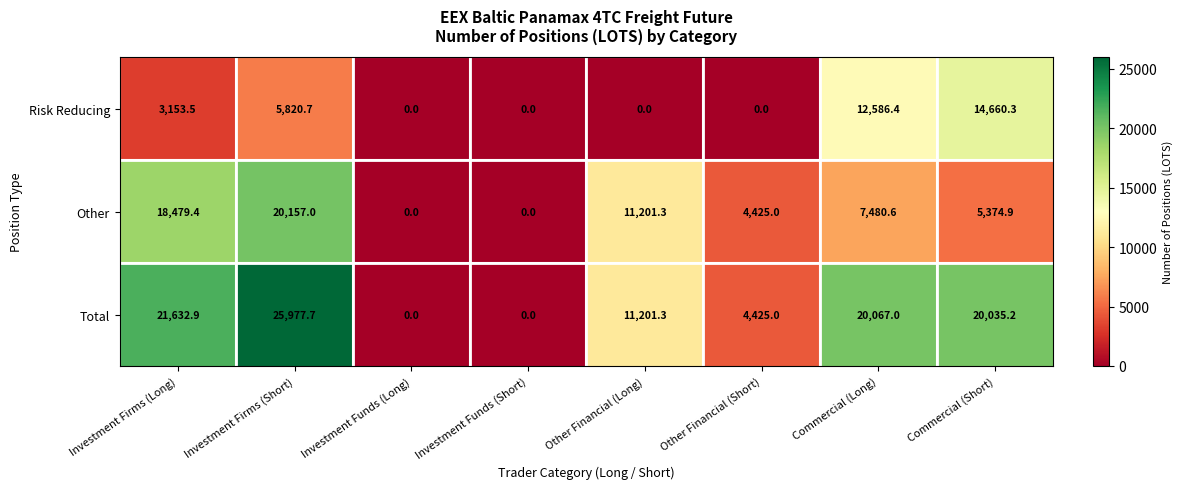

At Investment Firms (Short), list the series in order from smallest to largest.

Risk Reducing, Other, Total